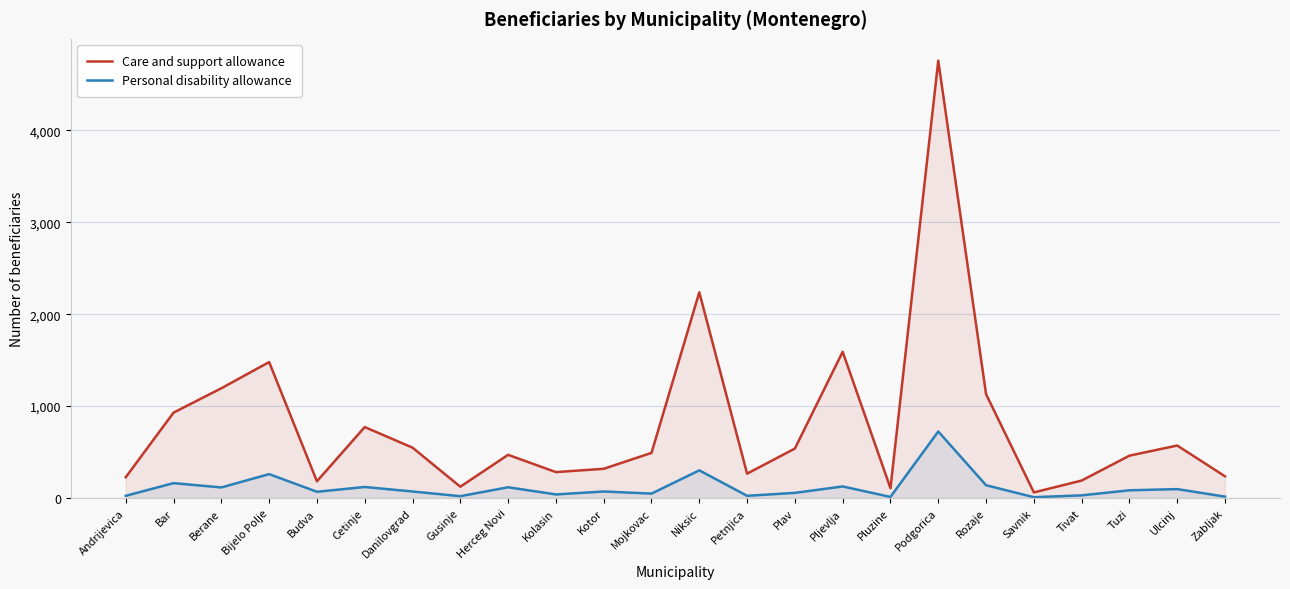

Reading left to right, transcribe all the data shown in this chart.

Care and support allowance: 226	929	1194	1479	182	772	548	123	470	282	318	491	2238	265	538	1591	107	4758	1130	61	190	461	571	236
Personal disability allowance: 24	162	115	260	68	120	71	20	117	39	71	48	301	24	56	126	12	724	139	9	29	84	97	15